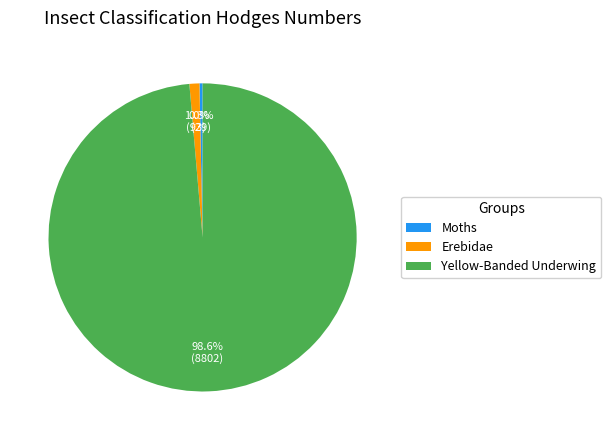

Rank the categories by value from lowest to highest.

Moths, Erebidae, Yellow-Banded Underwing